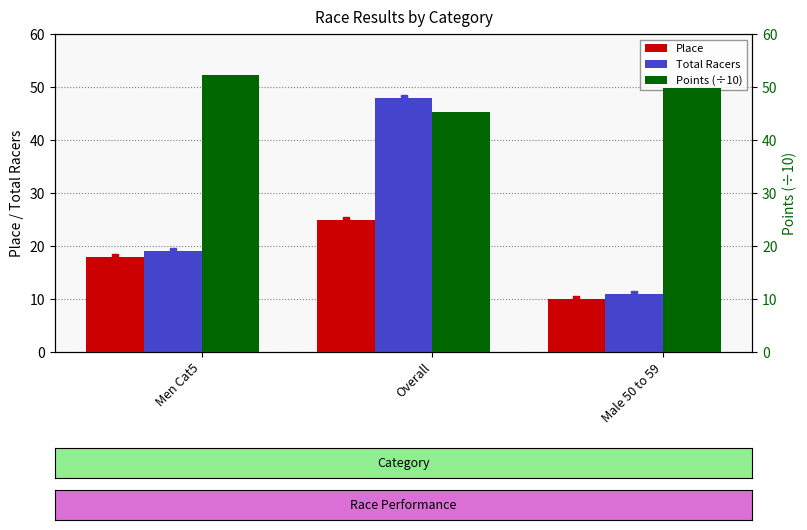

List the series in order of their overall mean, highest first.

Points (÷10), Total Racers, Place